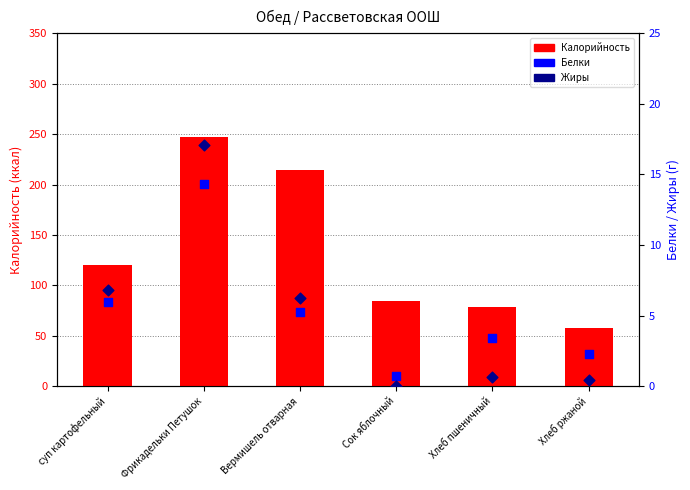

Which series contains the highest Y value?

Калорийность